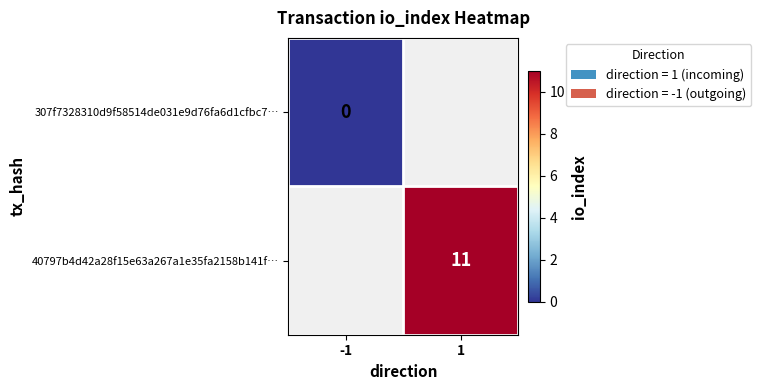

The 40797b4d42a28f15e63a267a1e35fa2158b141f… series shows 3 at 1. True or false?

False